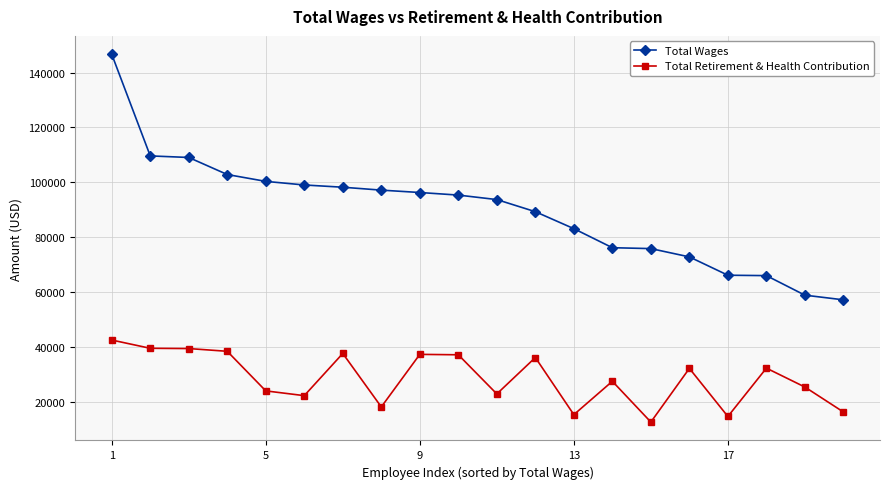

What is the greatest value displayed?

146692